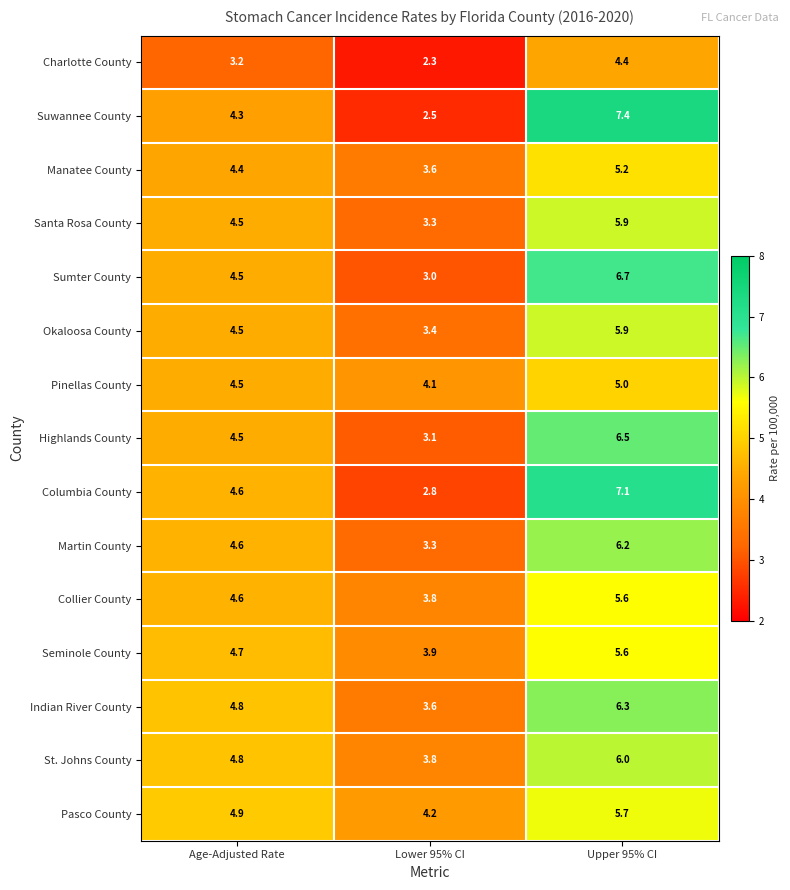

The value of Indian River County at Age-Adjusted Rate is 3.0. True or false?

False